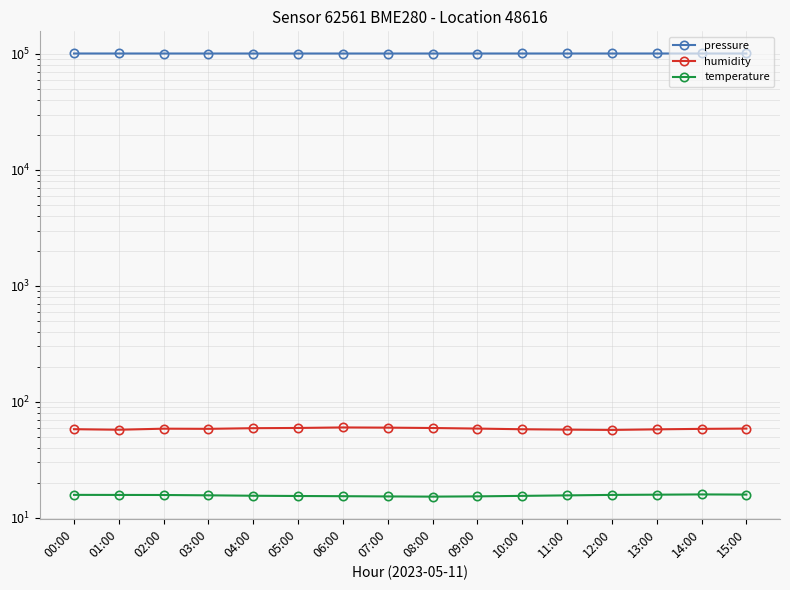

Reading right to left, list all the values displayed in this chart.

pressure: 15:00=100815.9	14:00=100822.3	13:00=100828.7	12:00=100830.1	11:00=100825.4	10:00=100820.8	09:00=100810.6	08:00=100801.3	07:00=100792.4	06:00=100788.2	05:00=100795.5	04:00=100800.3	03:00=100796.1	02:00=100809.8	01:00=100817.6	00:00=100831.7
humidity: 15:00=58.8	14:00=58.4	13:00=57.9	12:00=57.2	11:00=57.5	10:00=58.0	09:00=58.8	08:00=59.4	07:00=59.9	06:00=60.1	05:00=59.5	04:00=59.2	03:00=58.5	02:00=58.7	01:00=57.4	00:00=58.0
temperature: 15:00=15.8	14:00=15.9	13:00=15.8	12:00=15.8	11:00=15.6	10:00=15.4	09:00=15.3	08:00=15.2	07:00=15.3	06:00=15.3	05:00=15.4	04:00=15.5	03:00=15.6	02:00=15.7	01:00=15.7	00:00=15.8